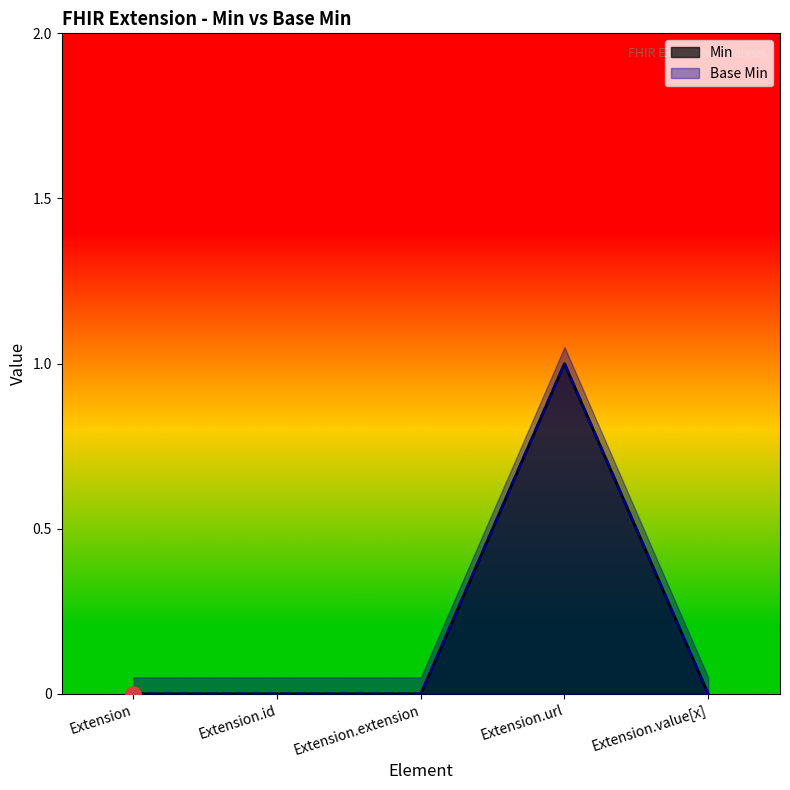

At how many categories does at least one series exceed 0?

1